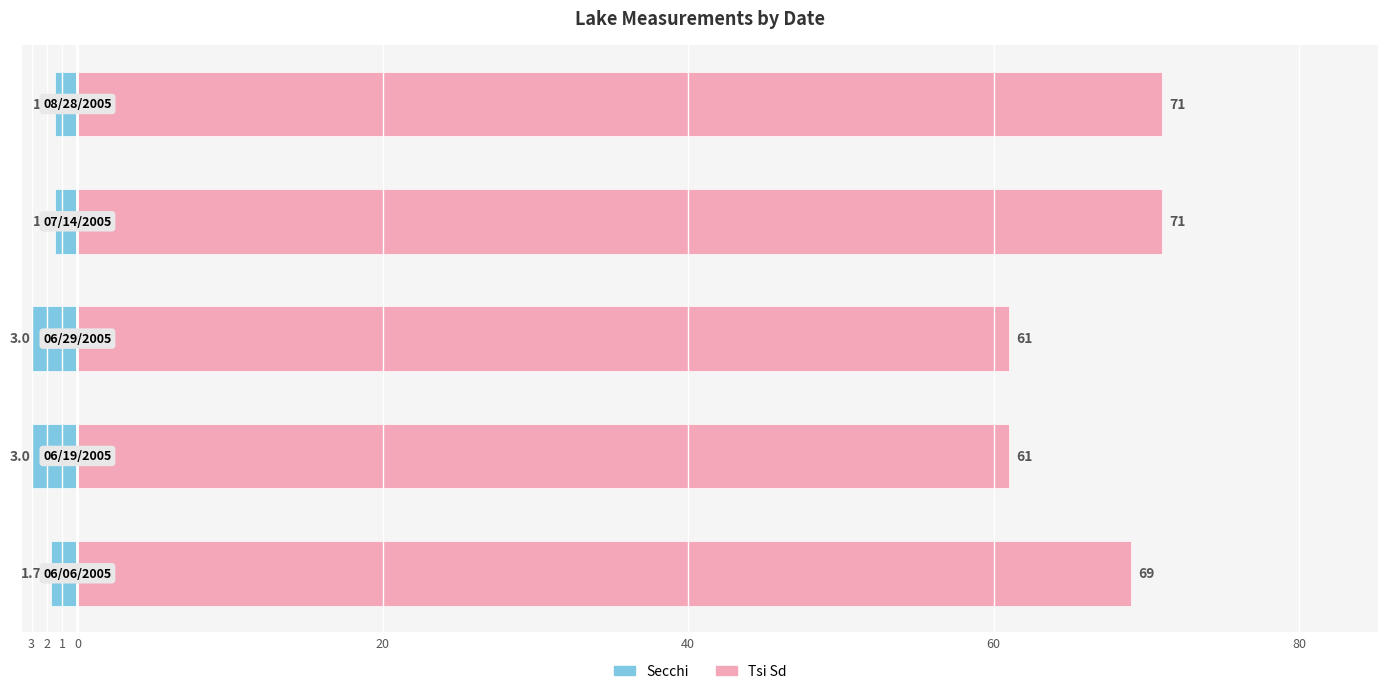

Which series has the largest total across all categories?

Tsi Sd